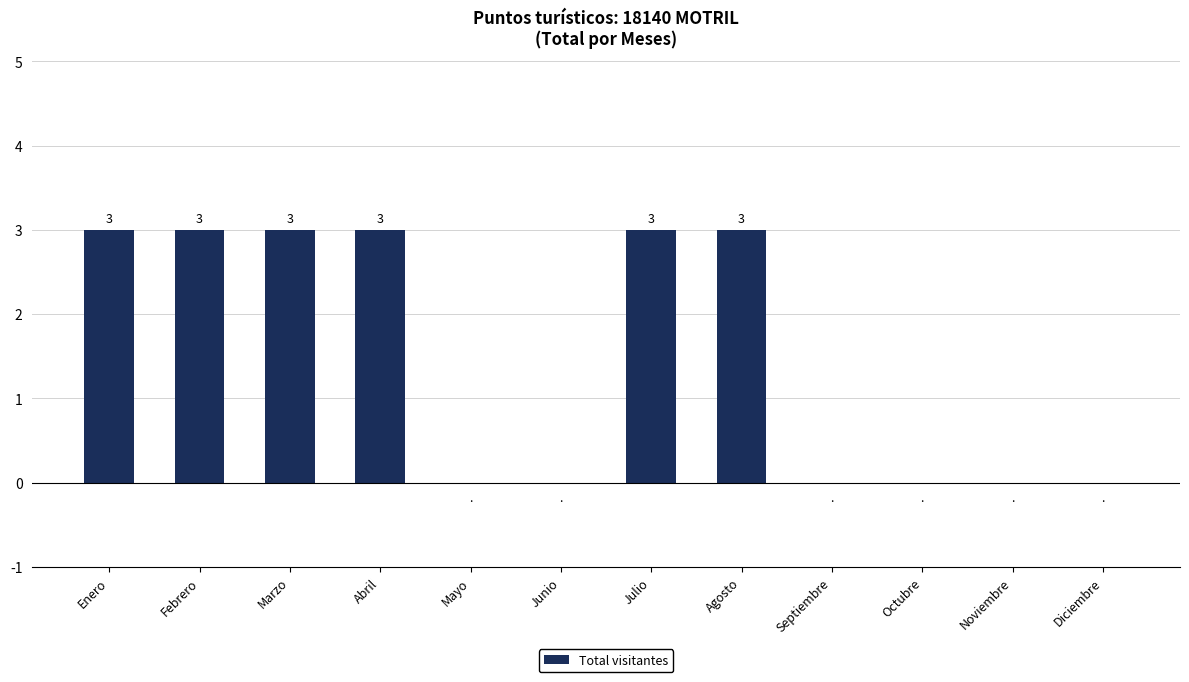

Which has a higher value, Julio or Mayo?

Julio